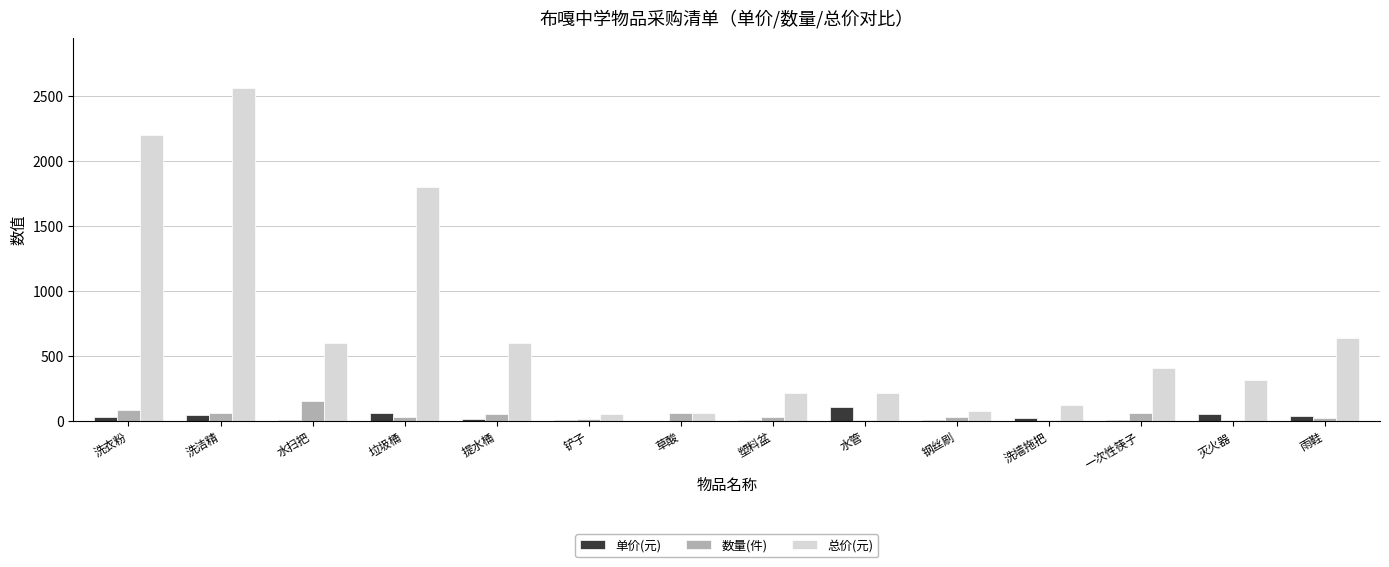

At which category is the sum across all series the highest?

洗洁精